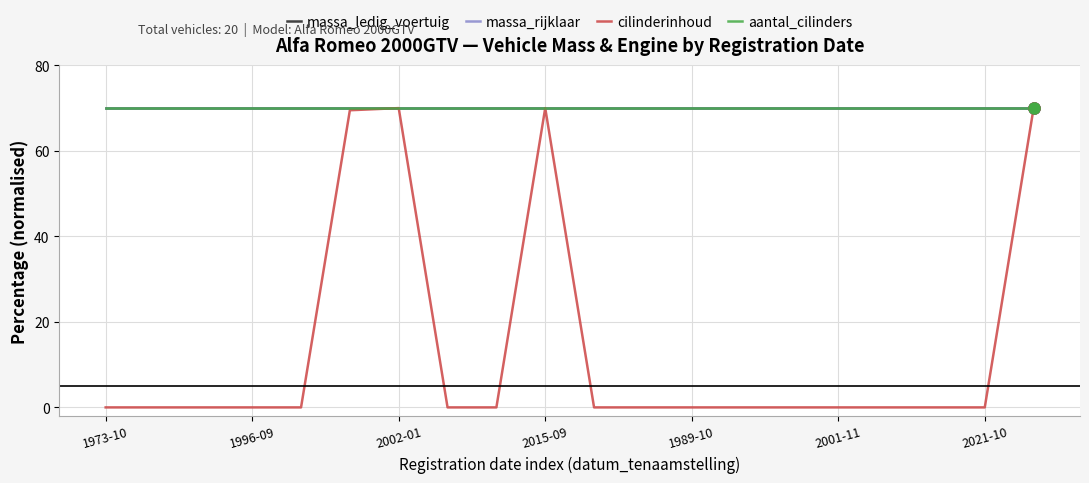

Is this an area chart (filled region under the line)?

No